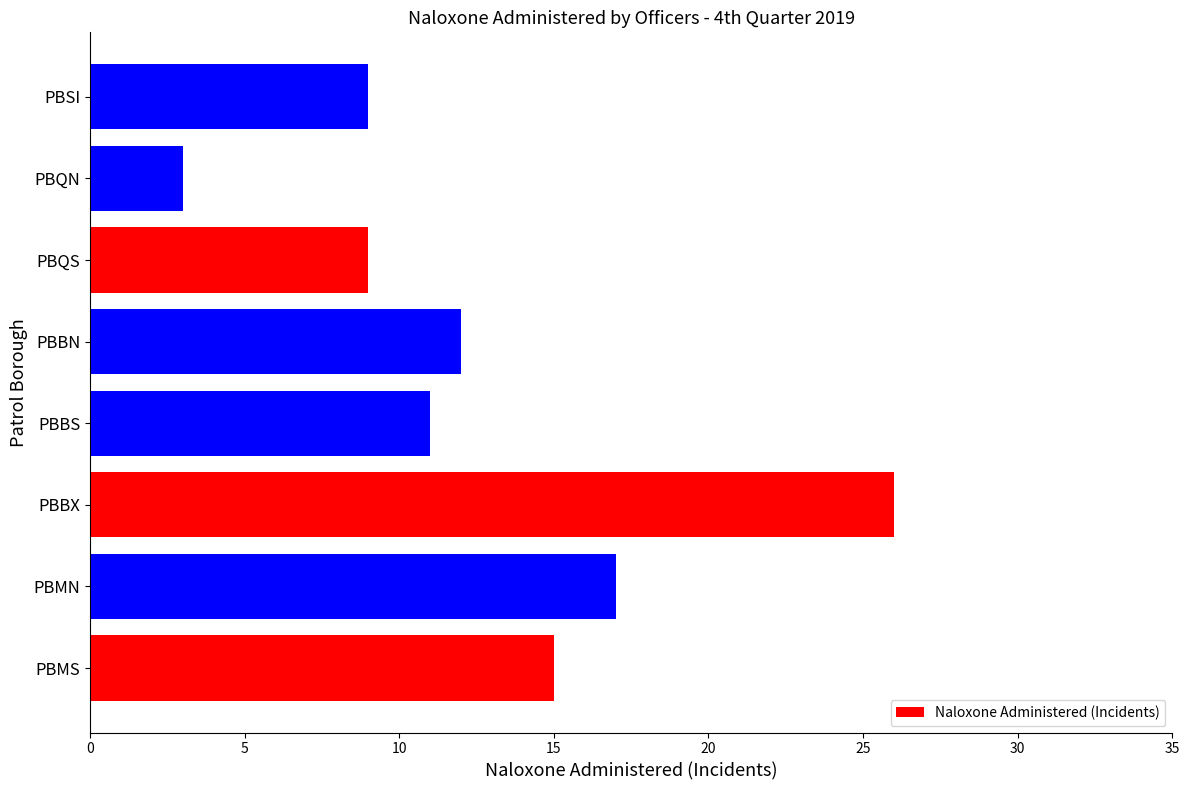

What is the difference between the second highest and minimum values?

14